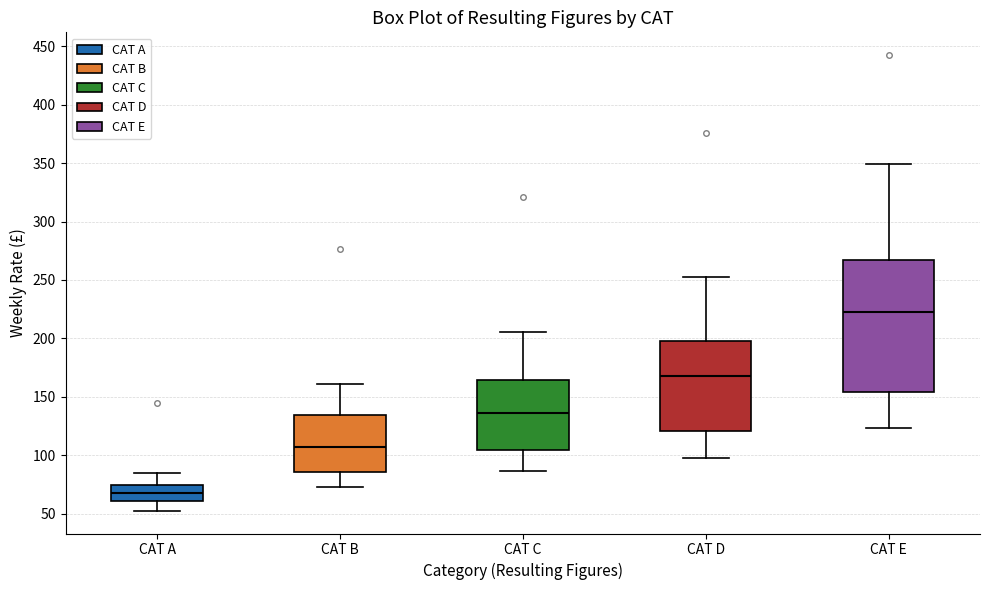

Comparing the boxes themselves (not the whiskers), which one is the tallest?

CAT E